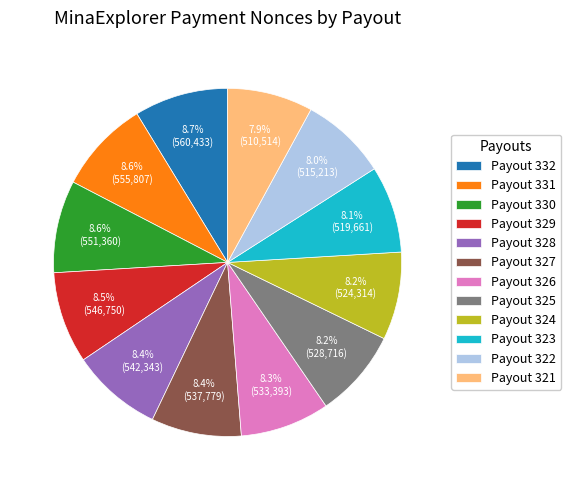

What is the ratio of the value at Payout 321 to the value at Payout 328?

0.9